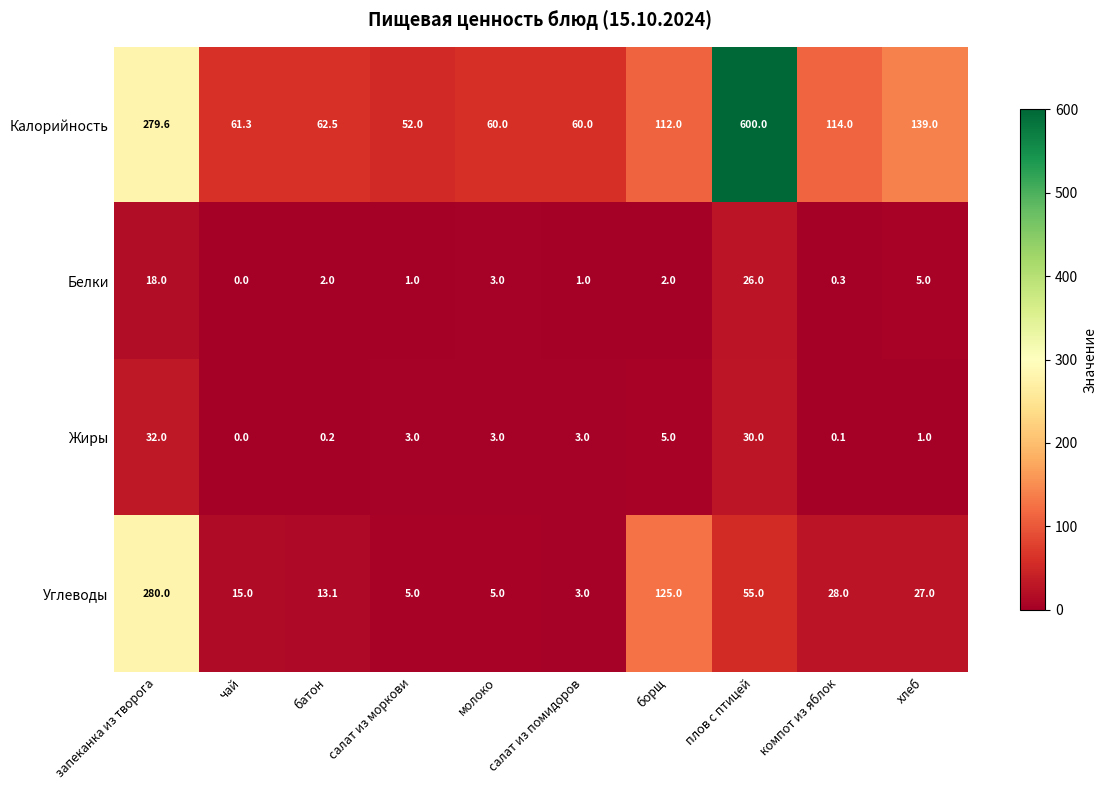

What is the difference between the maximum and minimum values in the Белки series?

26.0